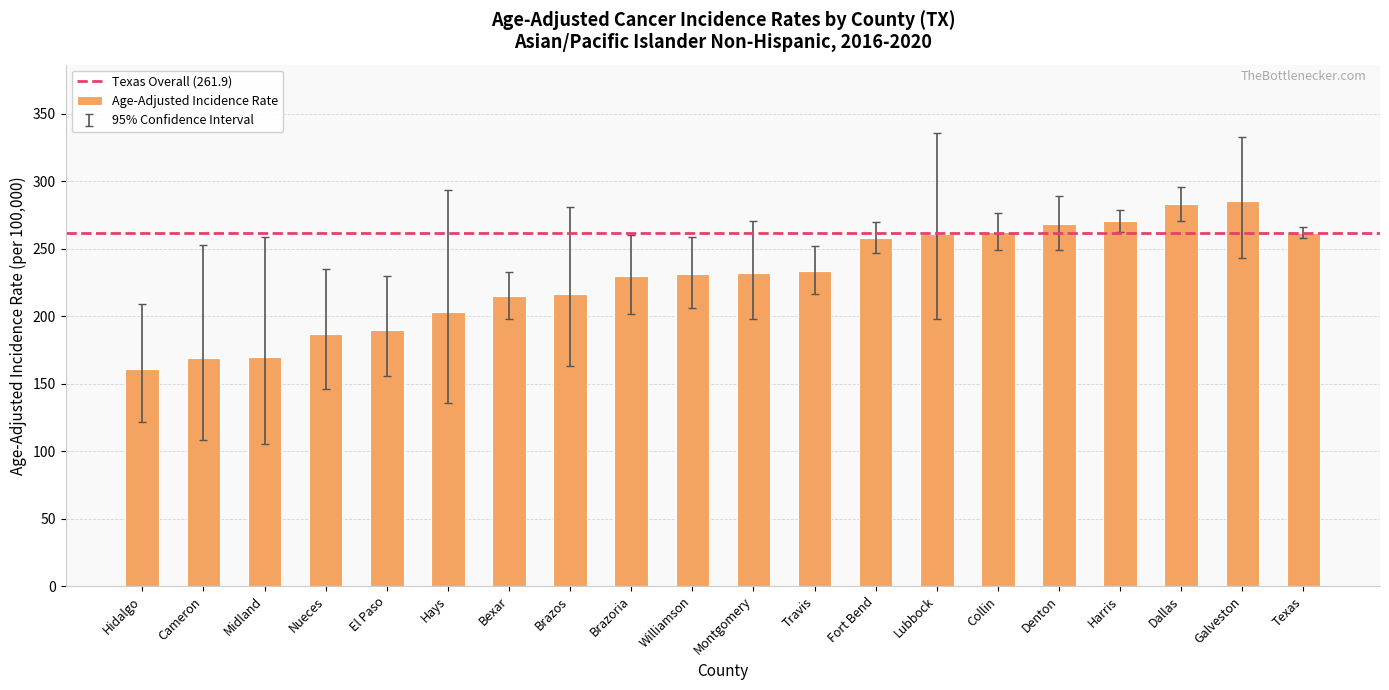

What is the change in value from Travis to Dallas?

+49.1